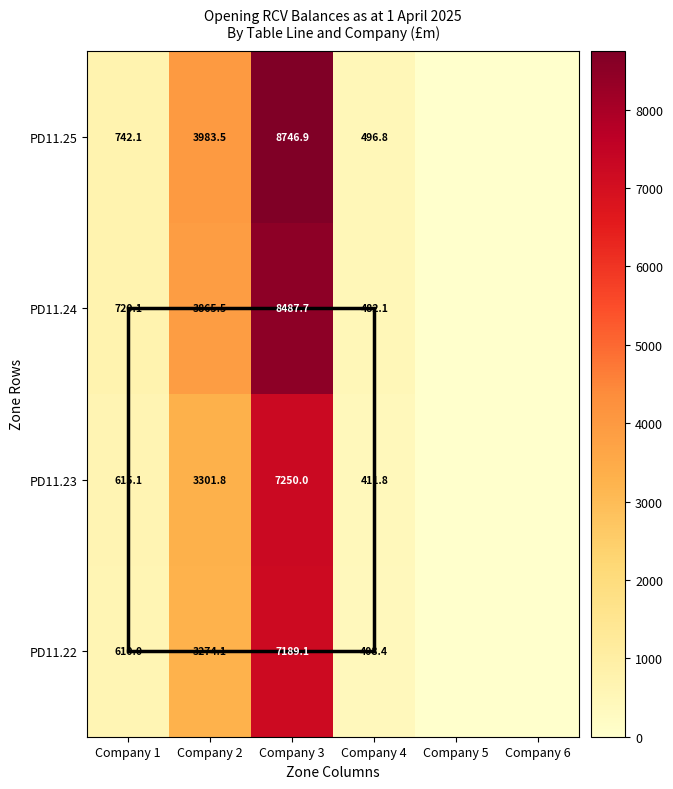

At which category does the chart reach its peak across all series?

Company 3